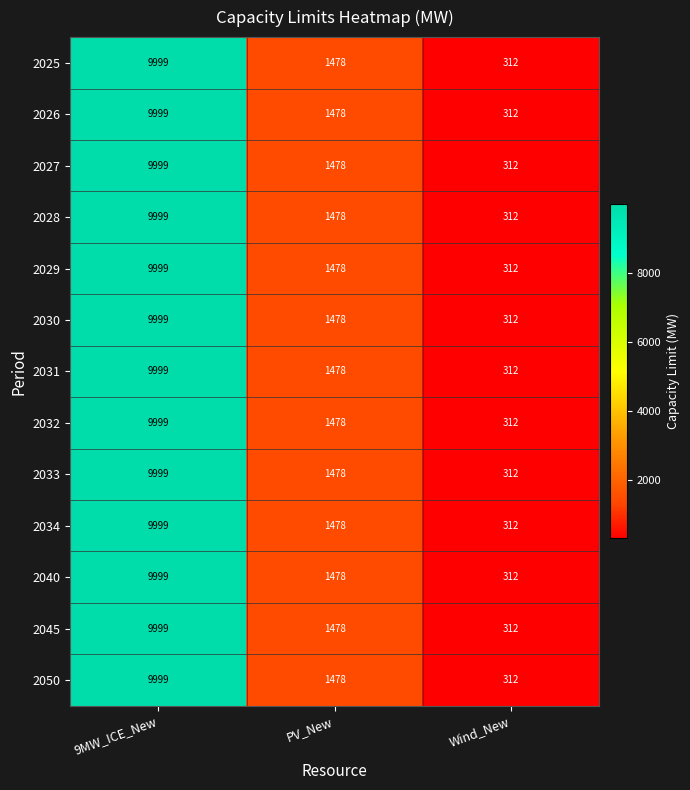

Count the 2045 values in the range 312 to 9999.

3